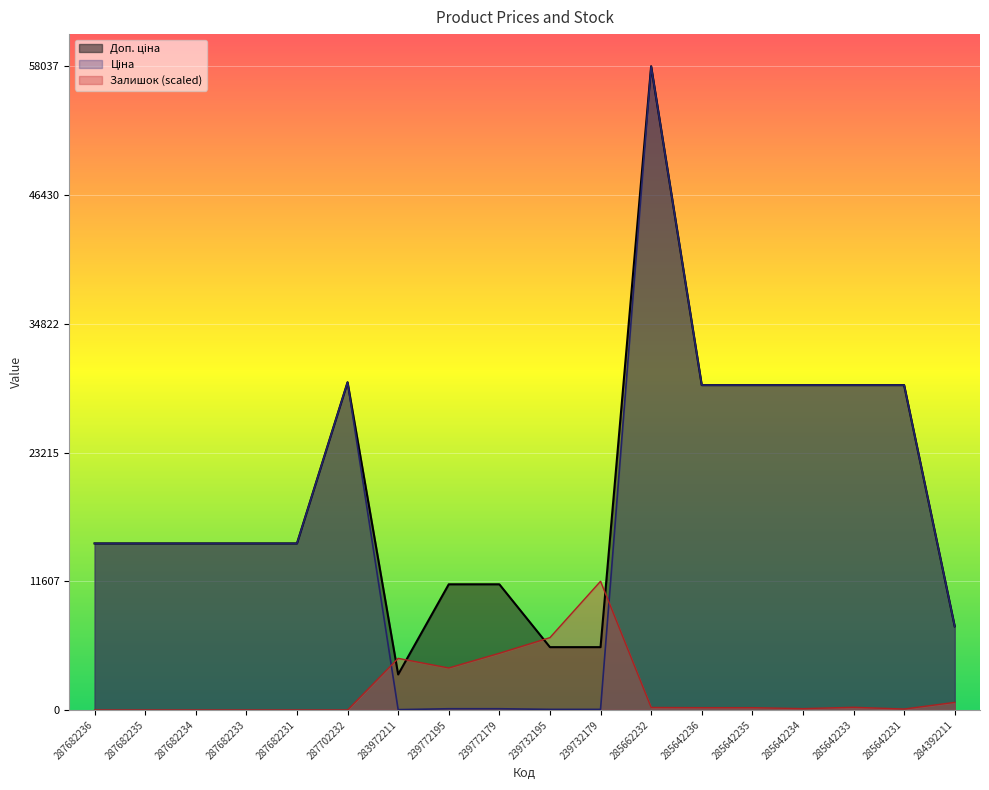

True or false: Доп. ціна has more than 1 interior local peaks.

True